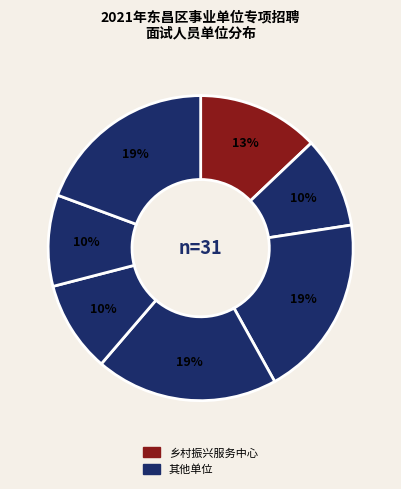

How many segments does this pie chart have?

7